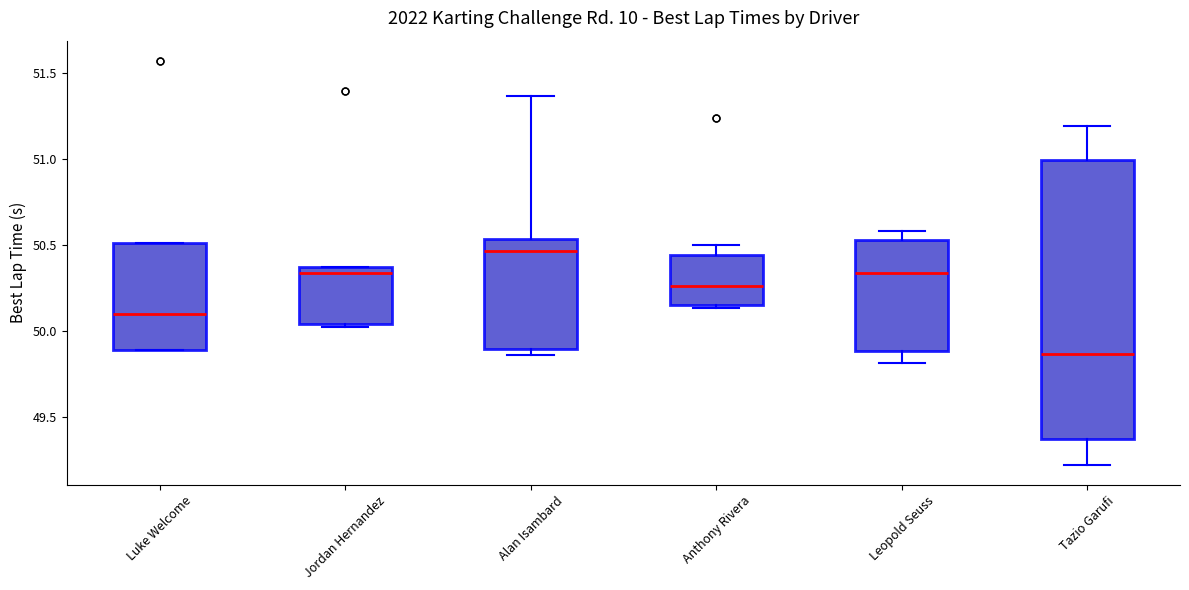

Comparing the boxes themselves (not the whiskers), which one is the tallest?

Tazio Garufi